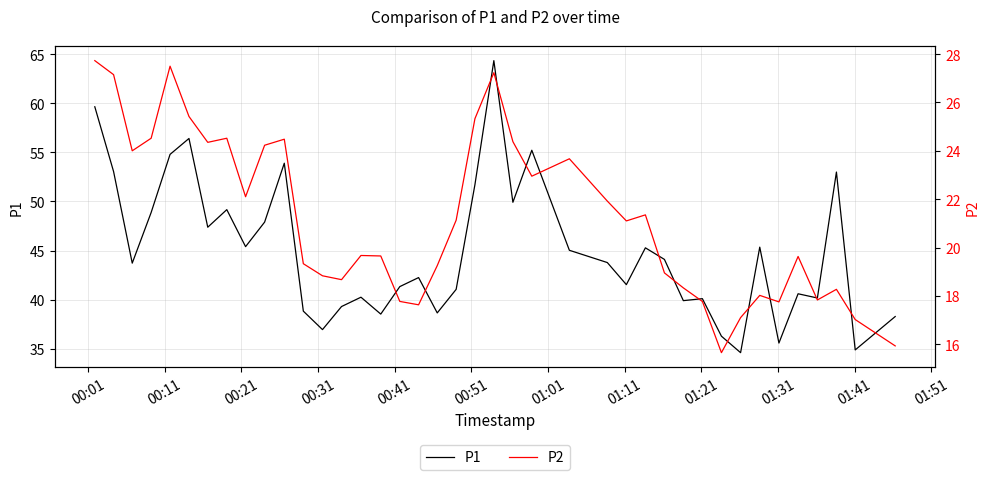

How many interior local valleys does the P1 series have?

13